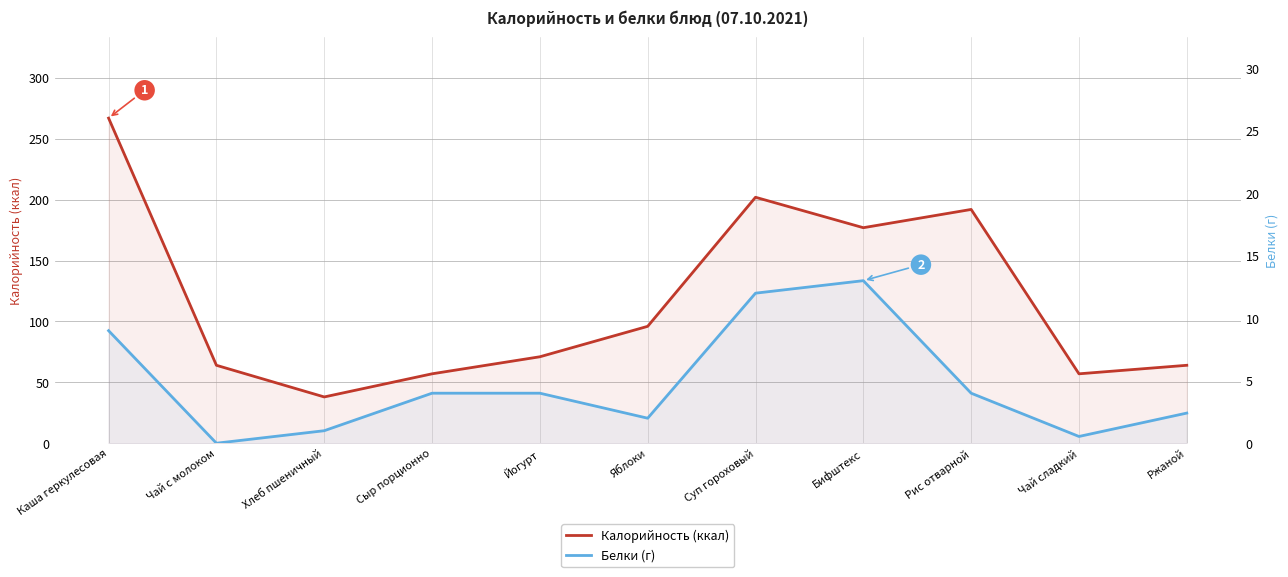

How many values in the Калорийность (ккал) series exceed 71?

5